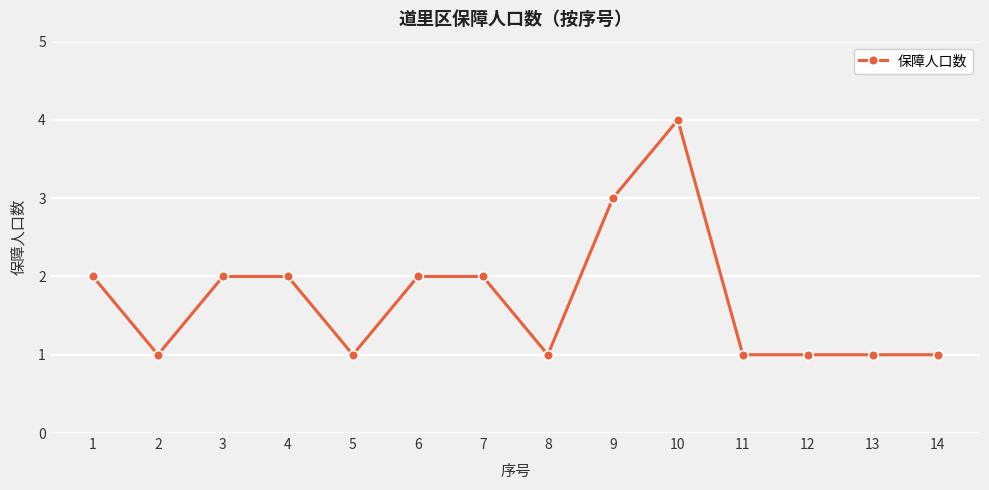

What is the value of the 9th point from the left?

3